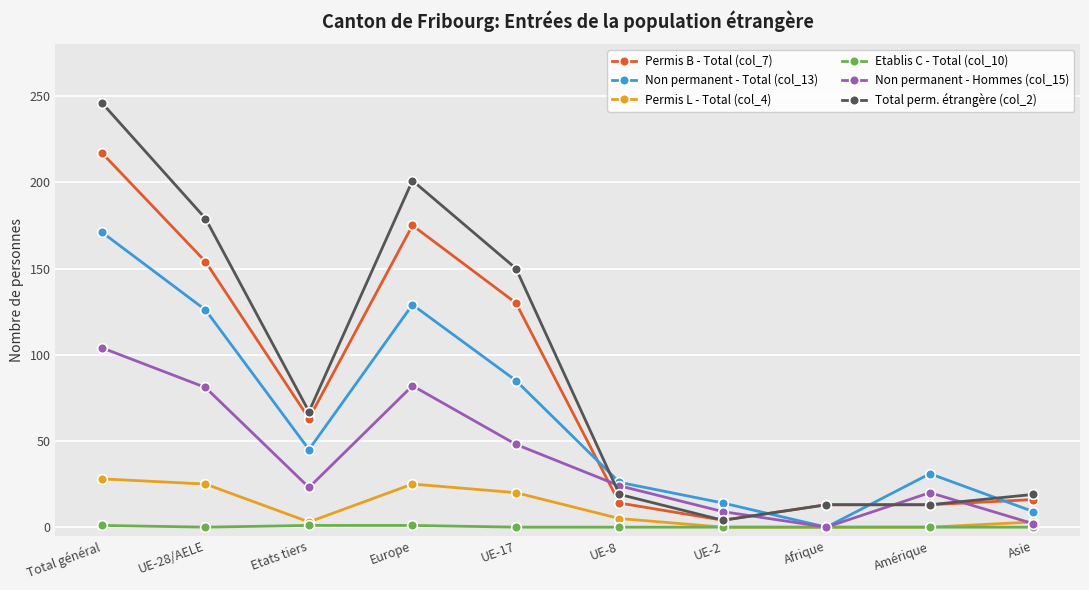

True or false: Non permanent - Total (col_13) has more than 2 points higher than both neighbors.

False